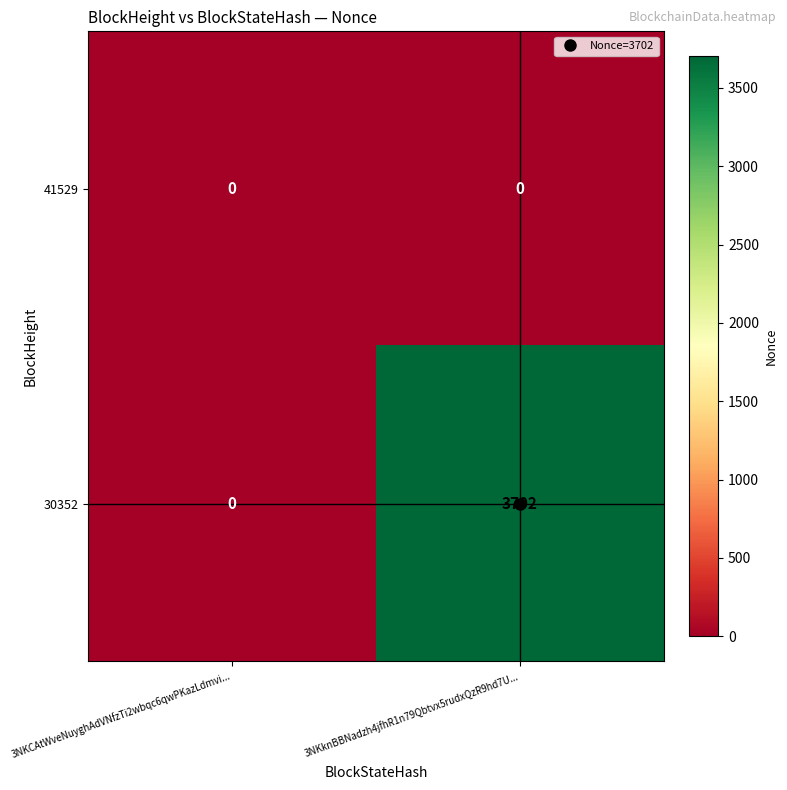

List the series in order of their overall mean, highest first.

30352, 41529